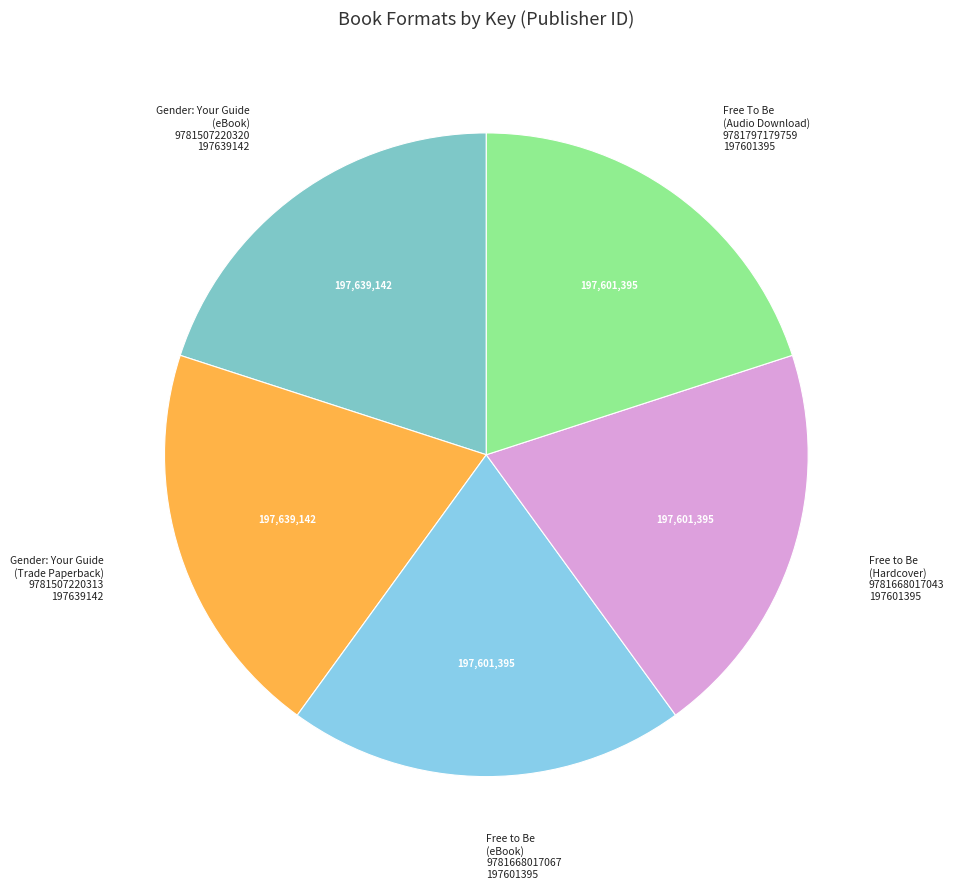

How many segments does this pie chart have?

5